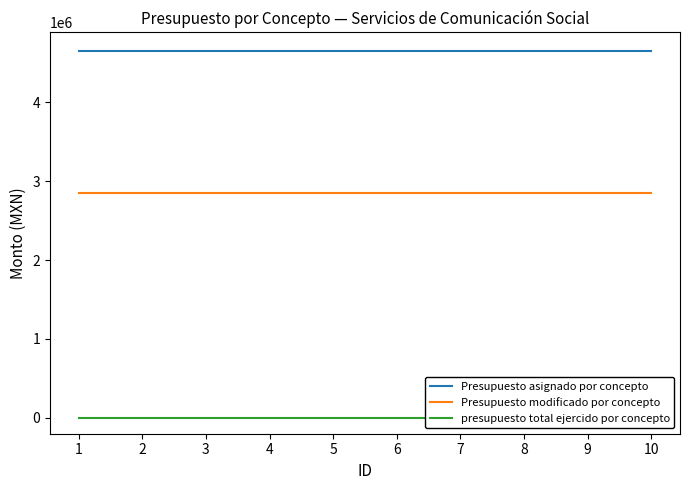

Which category has the lowest value in the presupuesto total ejercido por concepto series?

1